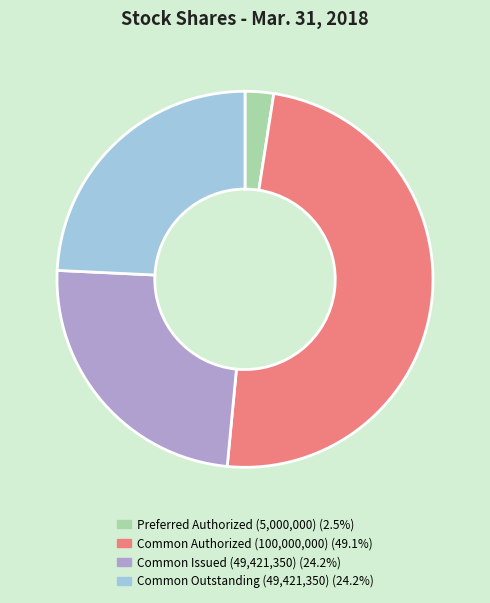

Does any single category account for the majority?

No